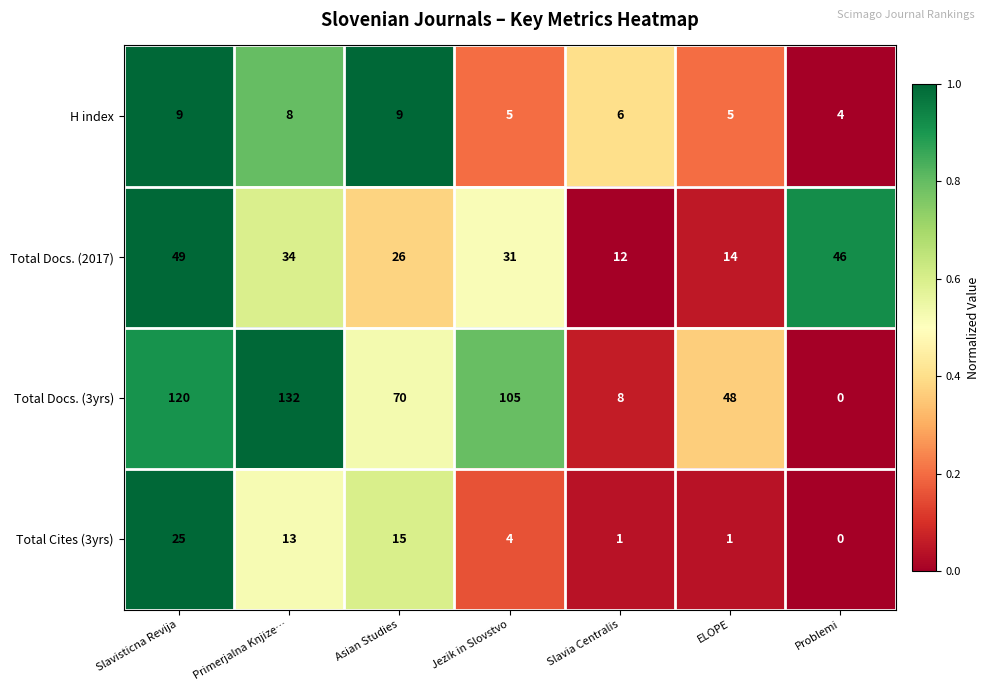

Reading left to right, list all the values displayed in this chart.

H index: 9	8	9	5	6	5	4
Total Docs. (2017): 49	34	26	31	12	14	46
Total Docs. (3yrs): 120	132	70	105	8	48	0
Total Cites (3yrs): 25	13	15	4	1	1	0